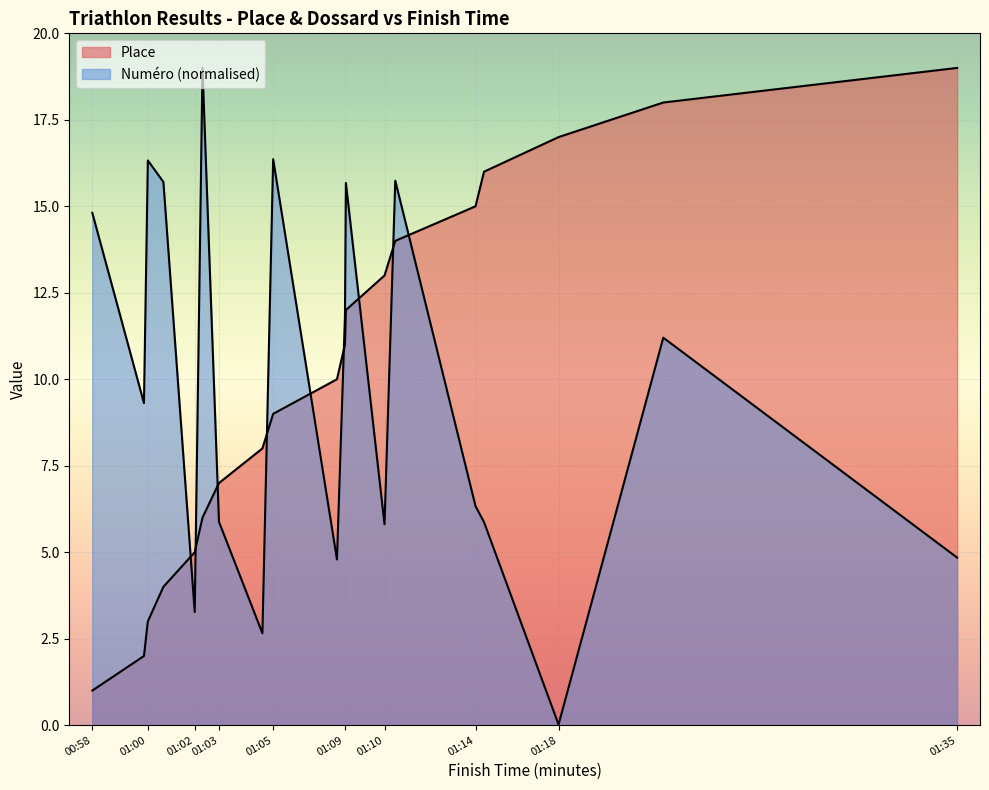

What is the sum of all Numero values?

185.4